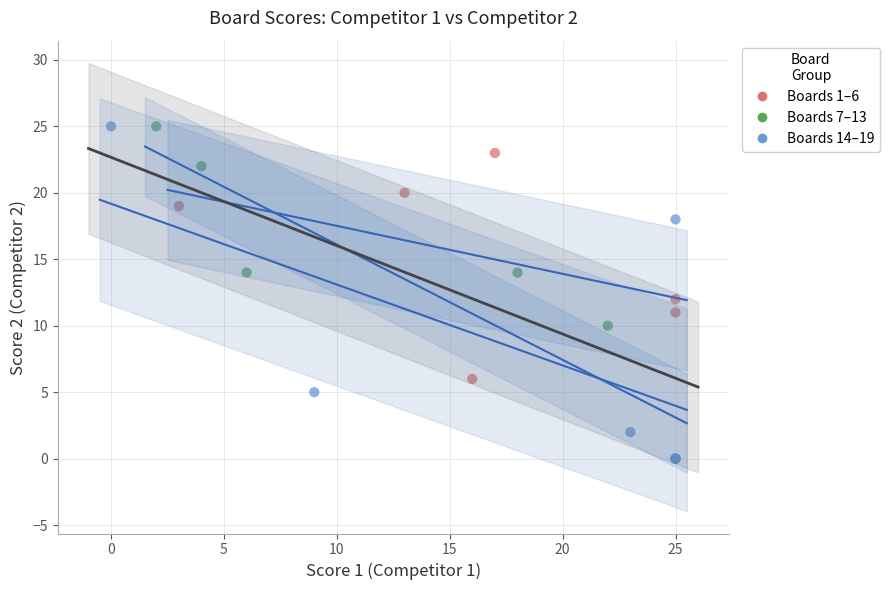

What are all the series names shown in the legend?

Boards 1–6, Boards 7–13, Boards 14–19